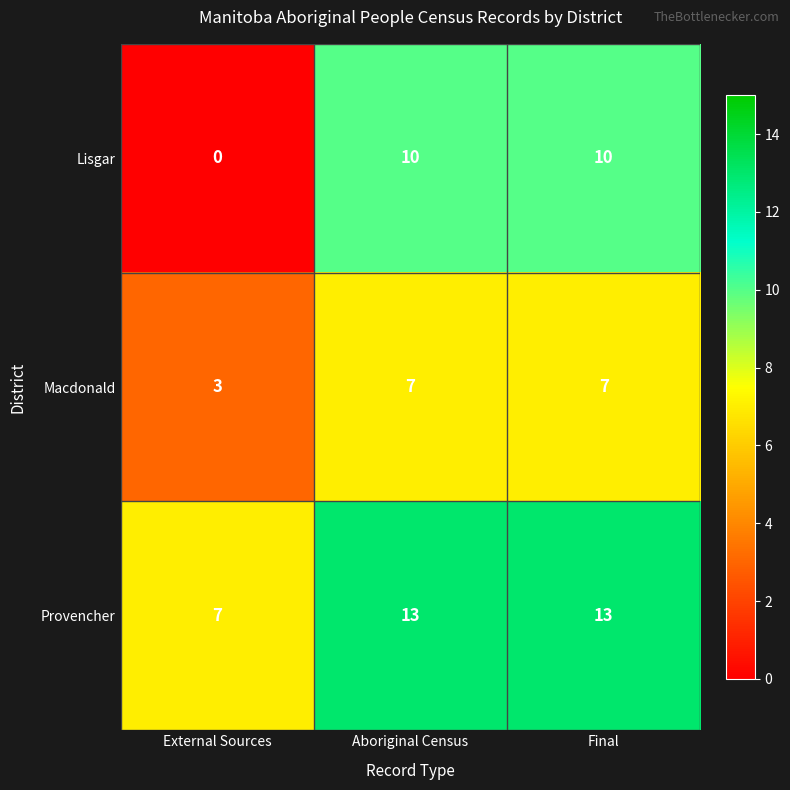

At which label does Lisgar reach its minimum?

External Sources